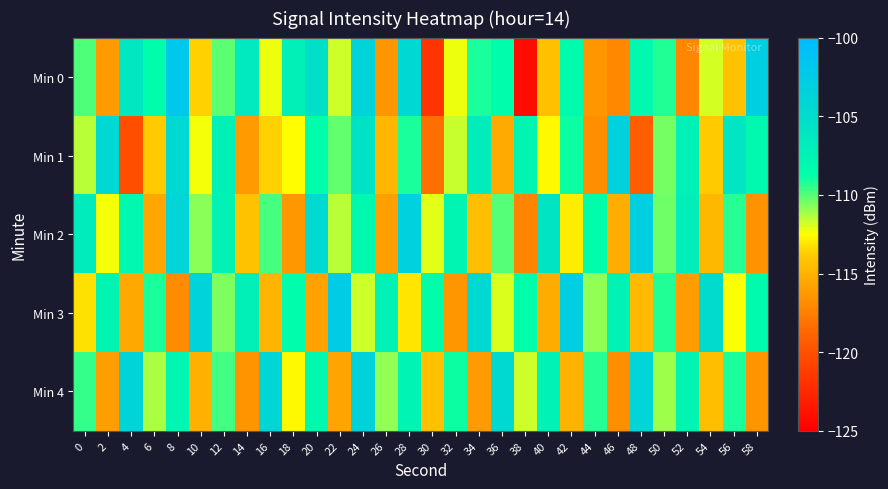

What is the difference between the highest and lowest values at 2?

11.8